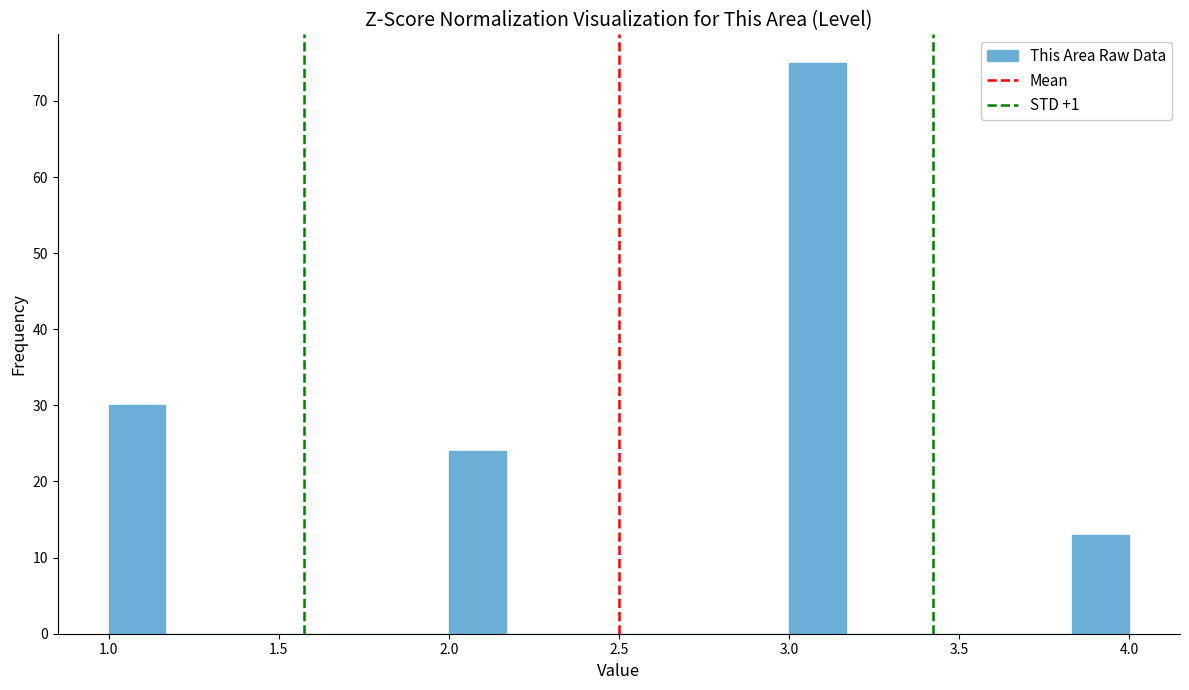

Around what value on the x-axis is the tallest bar? Give the approximate position of its centre, as read against the axis.

3.10